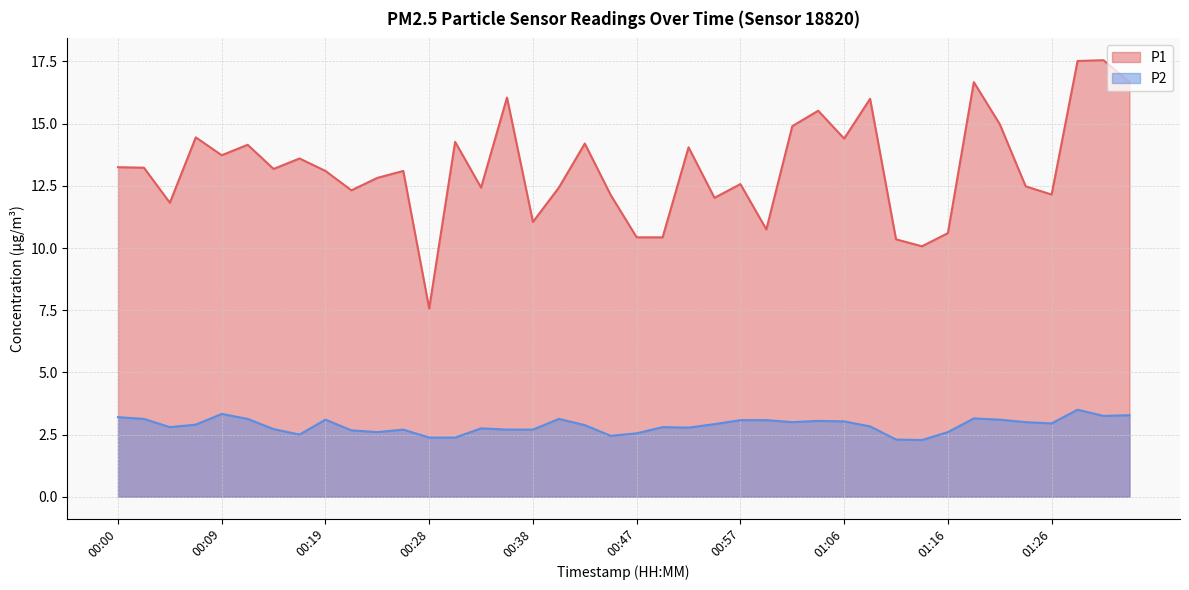

List the labels in order of P2 value, largest first.

01:28, 00:09, 01:33, 01:30, 00:00, 01:18, 00:02, 00:12, 00:40, 00:19, 01:21, 00:57, 00:59, 01:04, 01:06, 01:02, 01:23, 01:26, 00:55, 00:07, 00:43, 01:09, 00:04, 00:50, 00:52, 00:33, 00:14, 00:26, 00:36, 00:38, 00:21, 00:23, 01:16, 00:47, 00:16, 00:45, 00:28, 00:31, 01:11, 01:14